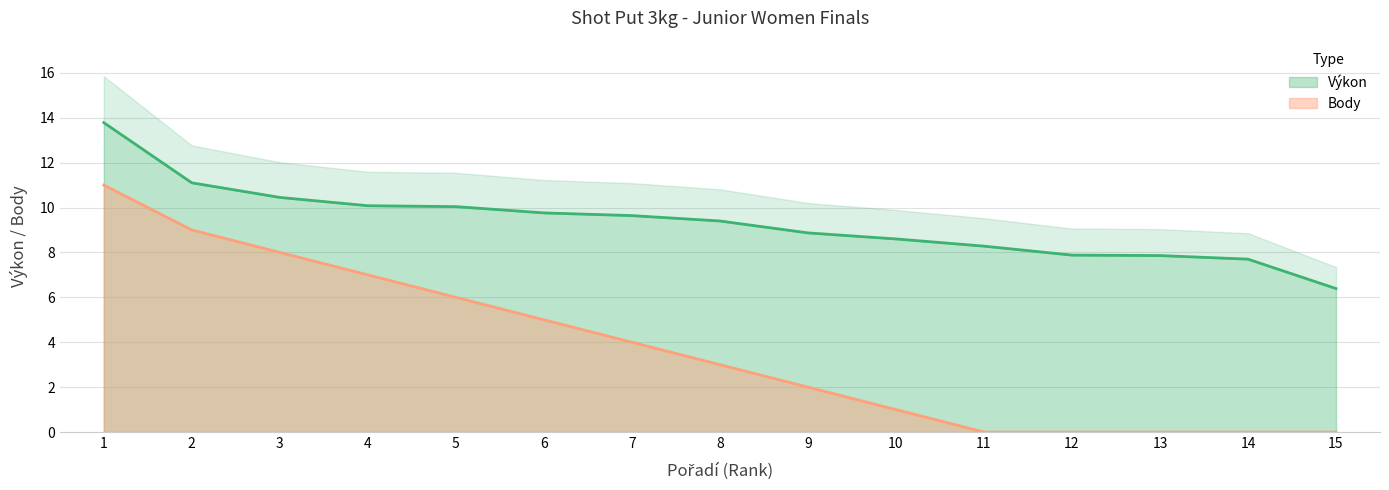

Between 5 and 15, which series saw the biggest shift?

Body